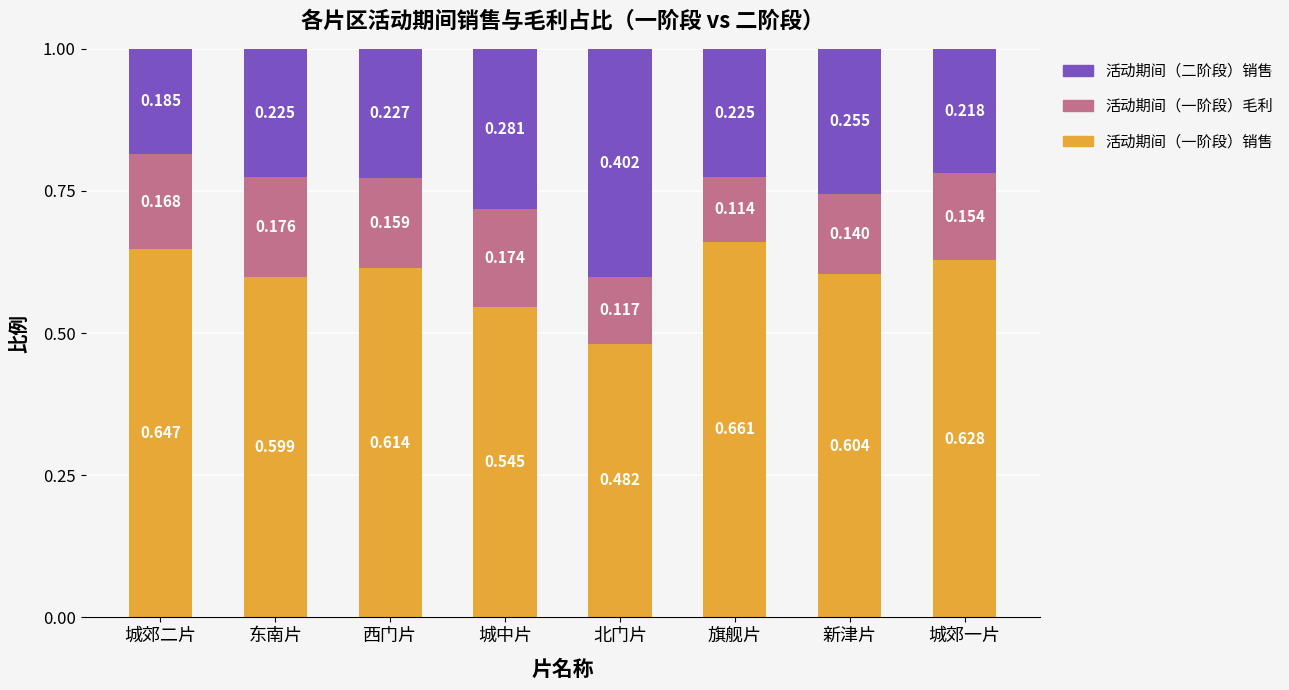

Are the bars horizontal?

No